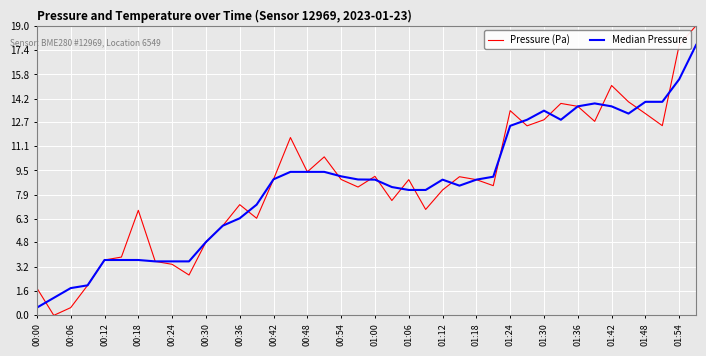

What is the maximum value shown in the chart?

19.0